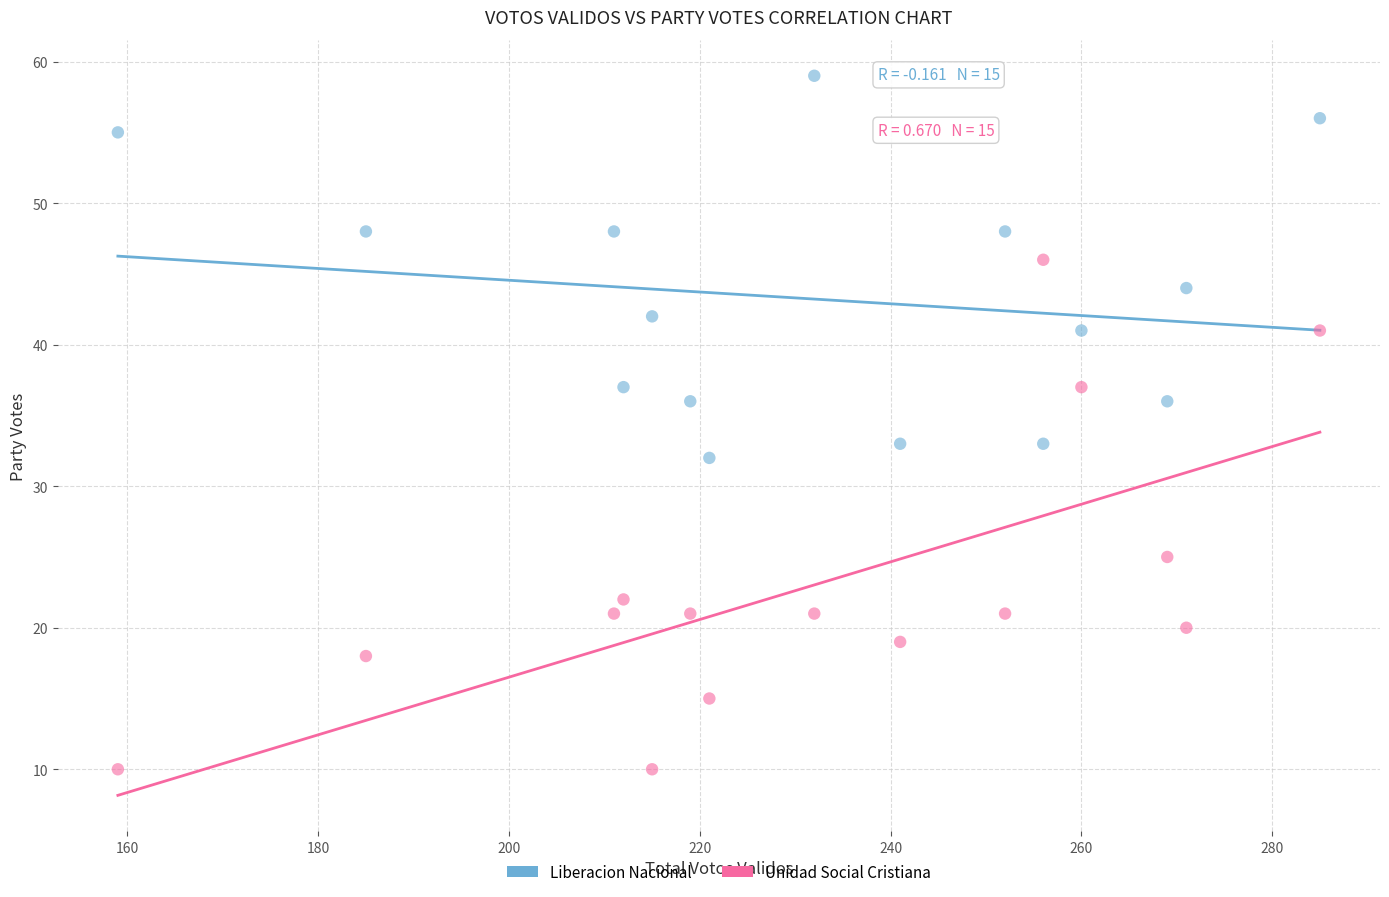

Across all data points, what is the range of Y values (max minus min)?

49